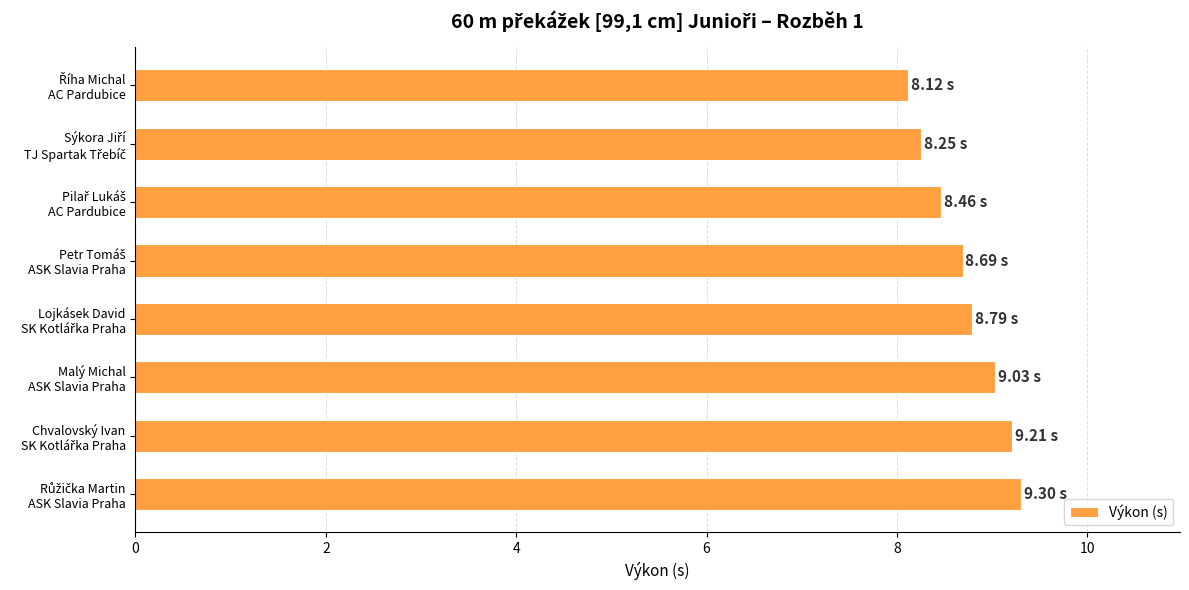

What is the difference between the maximum and minimum values?

1.2